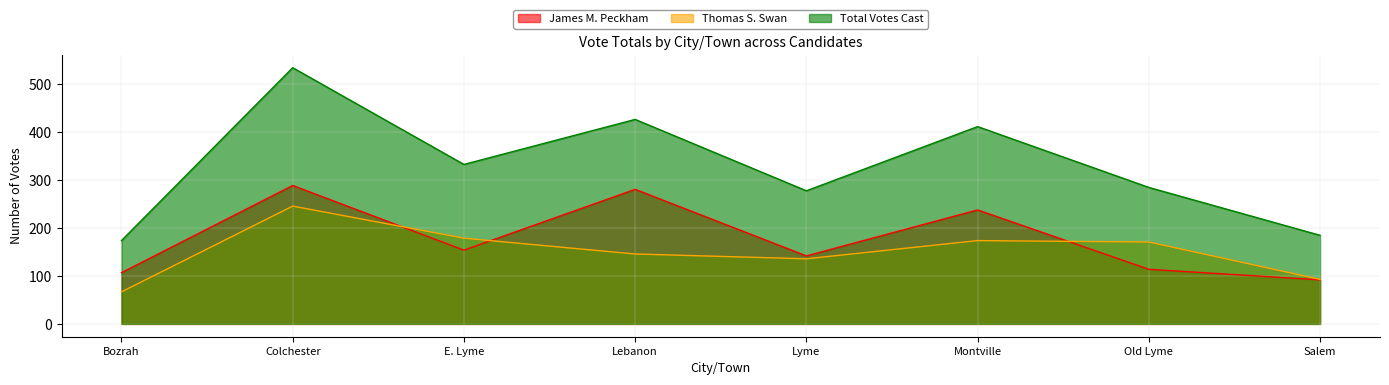

What are all the series names shown in the legend?

James M. Peckham, Thomas S. Swan, Total Votes Cast